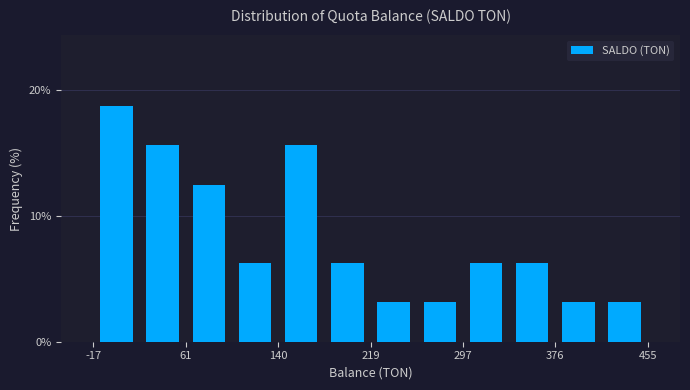

Read against the x-axis, roughly where is the centre of the tallest bar?

0